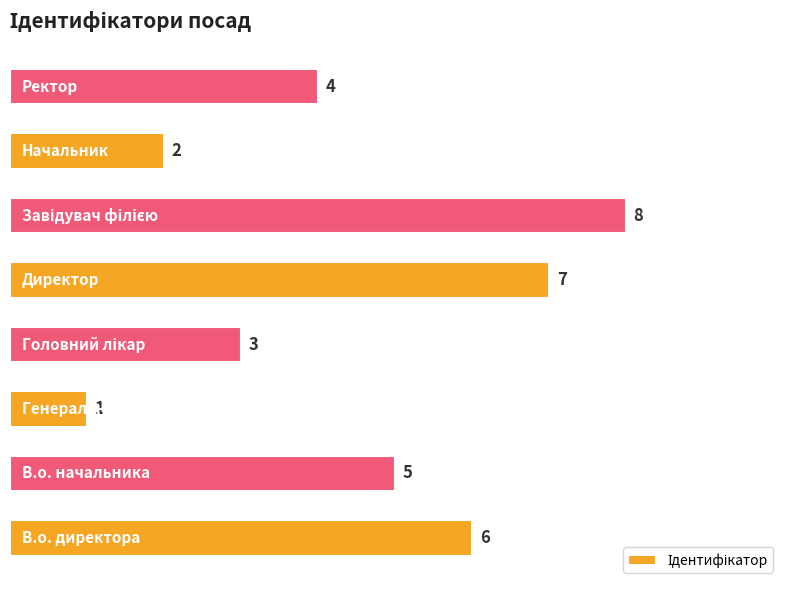

What is the maximum value shown in the chart?

8